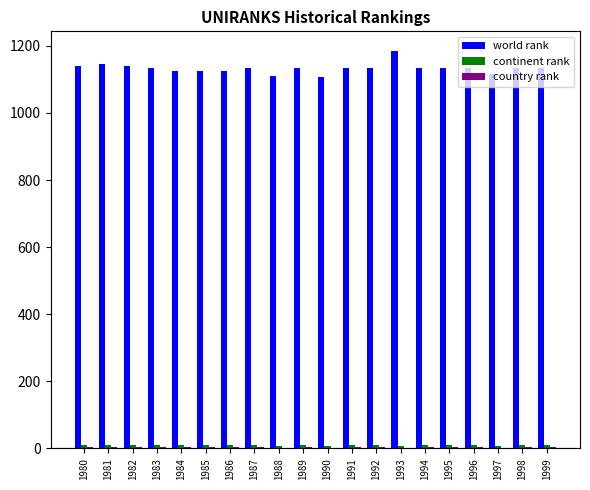

Which series has the largest total across all categories?

world rank